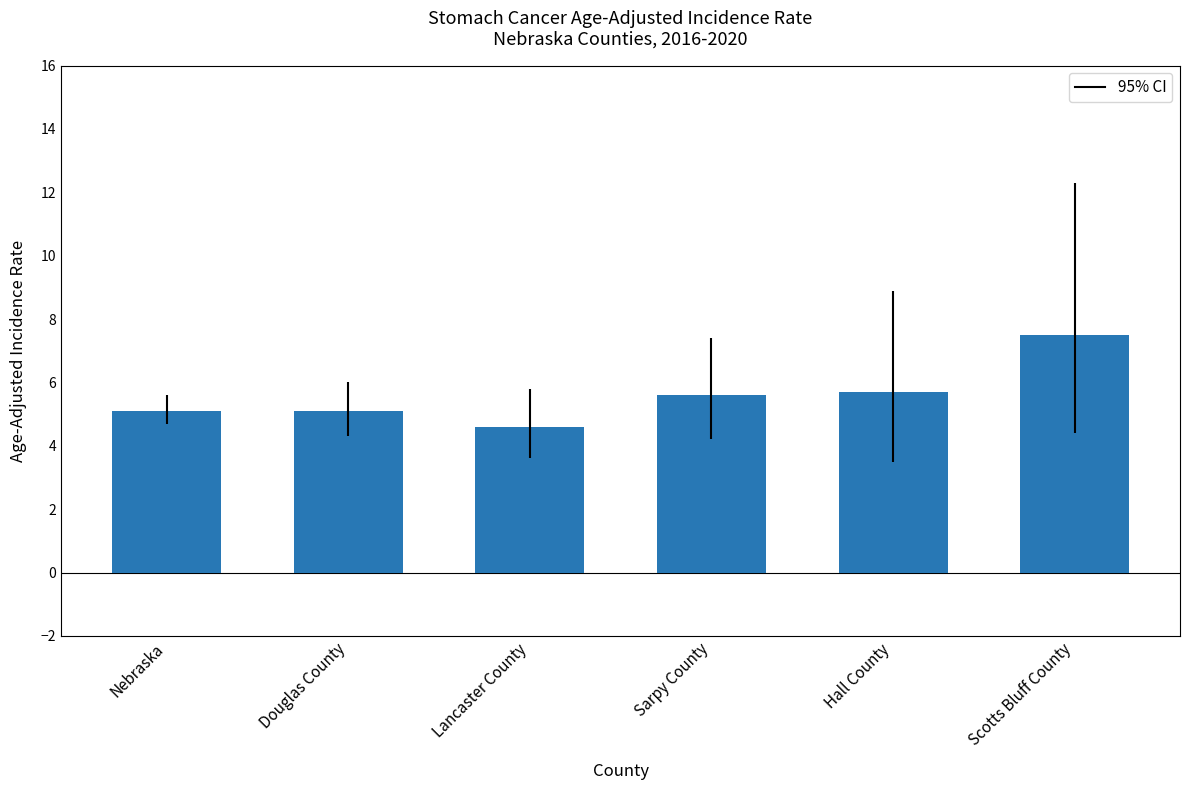

Reading right to left, transcribe all the data shown in this chart.

7.5	5.7	5.6	4.6	5.1	5.1